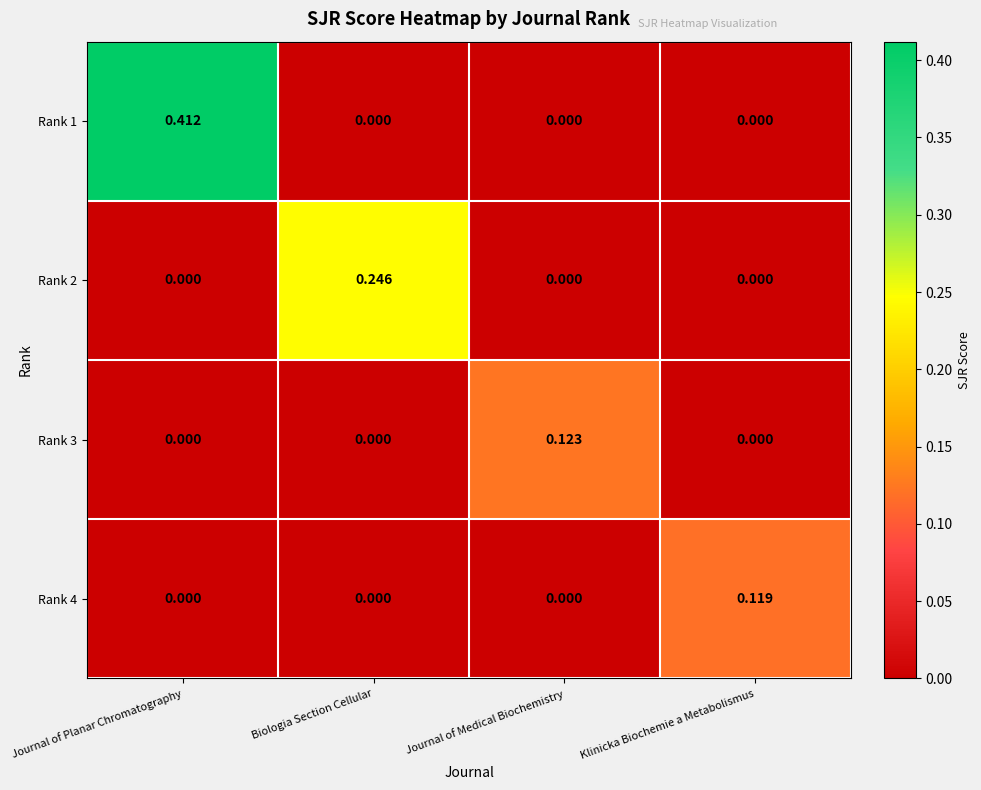

List the series in order of their peak value, highest first.

Rank 1, Rank 2, Rank 3, Rank 4